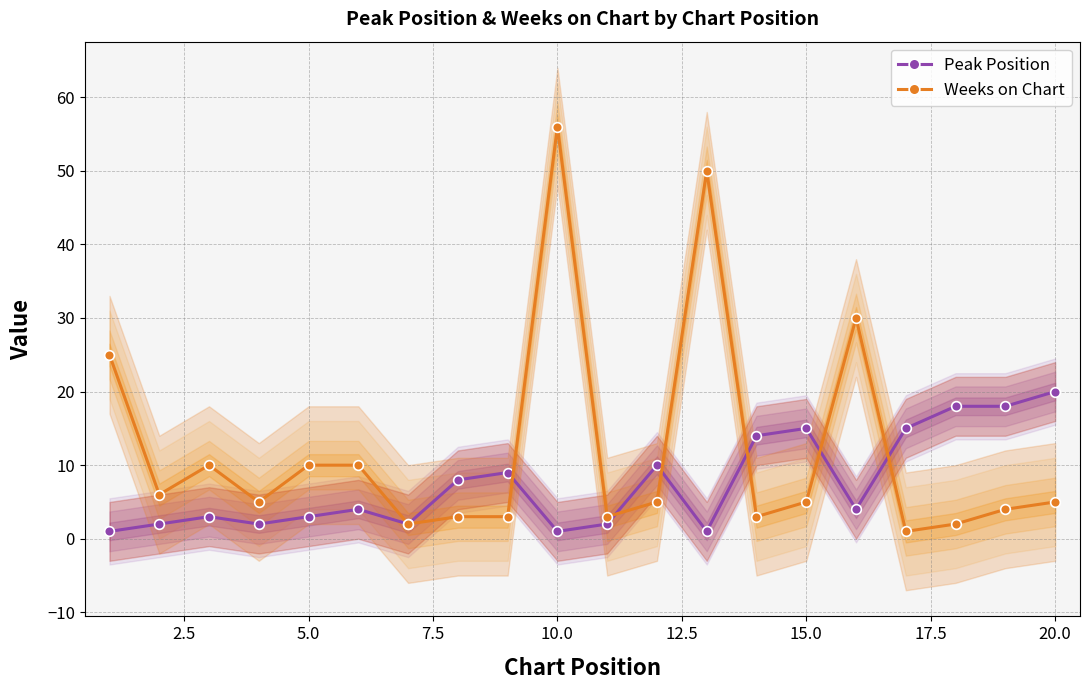

Reading left to right, extract all data points from this chart.

Peak Position: 1	2	3	2	3	4	2	8	9	1	2	10	1	14	15	4	15	18	18	20
Weeks on Chart: 25	6	10	5	10	10	2	3	3	56	3	5	50	3	5	30	1	2	4	5